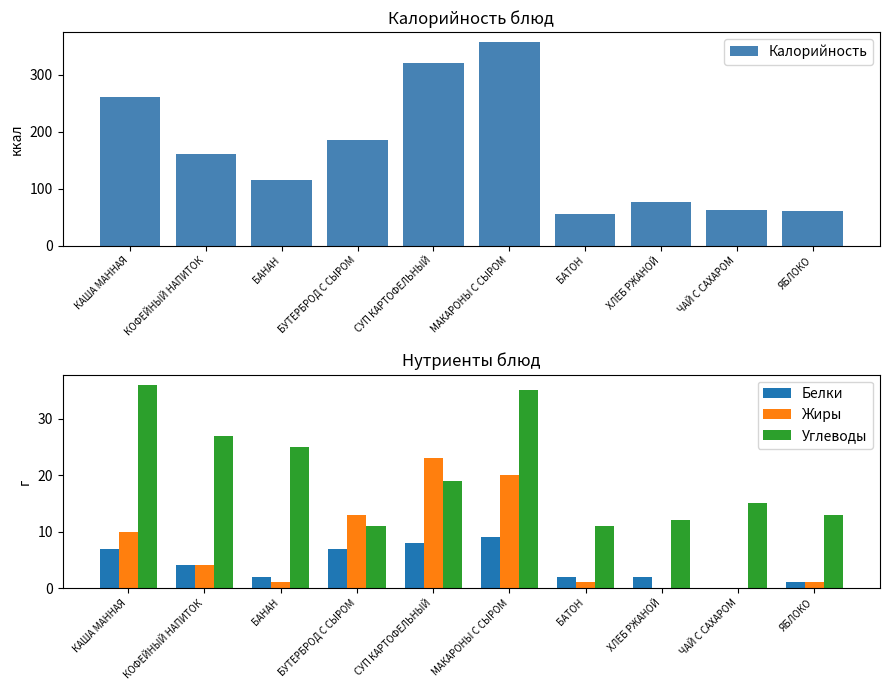

What is the spread (max minus min) of values at ЧАЙ С САХАРОМ?

62